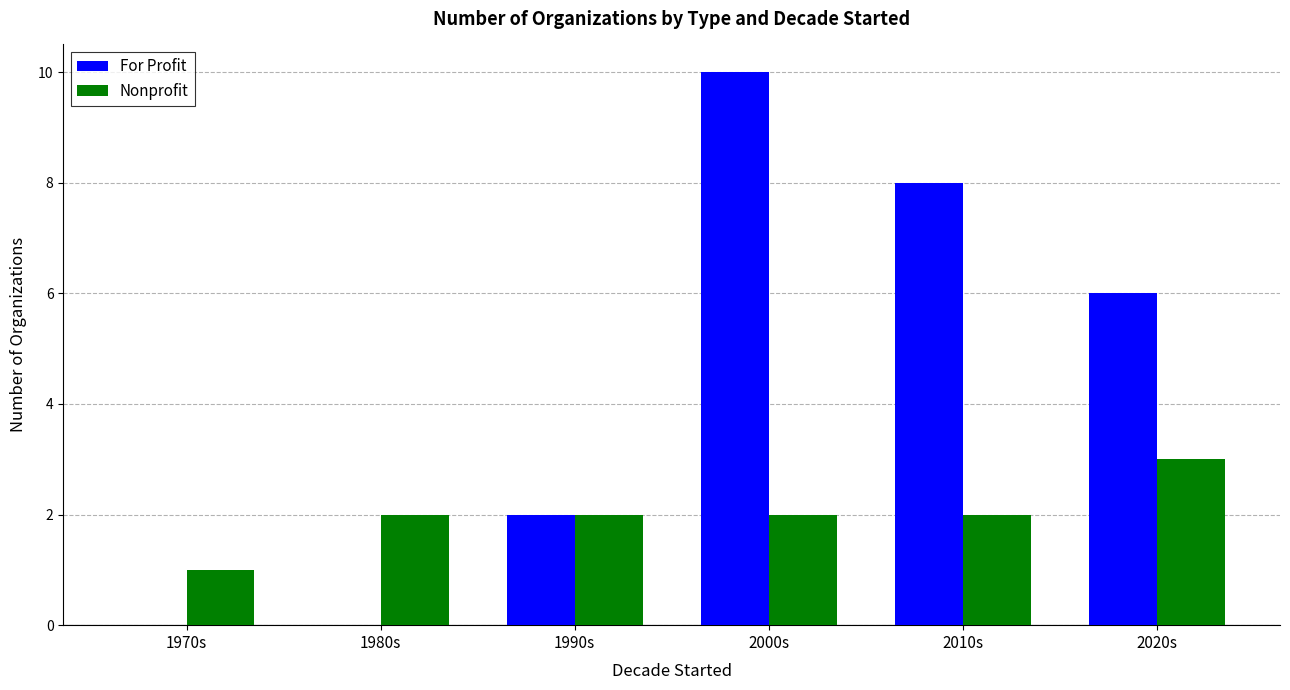

Which category has the highest value in the Nonprofit series?

2020s